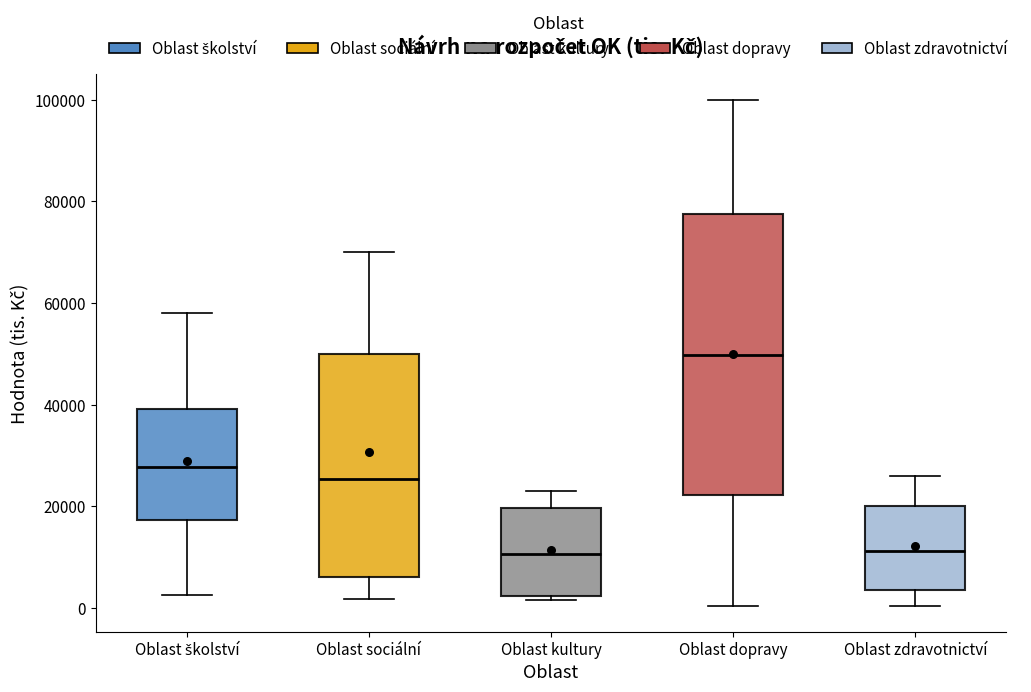

Reading left to right, transcribe this box plot: for each box, give where its median line is, the range the box spans, and where its two whiskers end, as read against the y-axis. The values are not printed on the chart, so give them approximately, as read against the axis.

Oblast školství: median 28000, box 18000 to 40000, whiskers 2000 to 58000
Oblast sociální: median 26000, box 6000 to 50000, whiskers 2000 to 70000
Oblast kultury: median 10000, box 2000 to 20000, whiskers 2000 (just below the box's lower edge) to 24000
Oblast dopravy: median 50000, box 22000 to 78000, whiskers 0 to 100000
Oblast zdravotnictví: median 12000, box 4000 to 20000, whiskers 0 to 26000